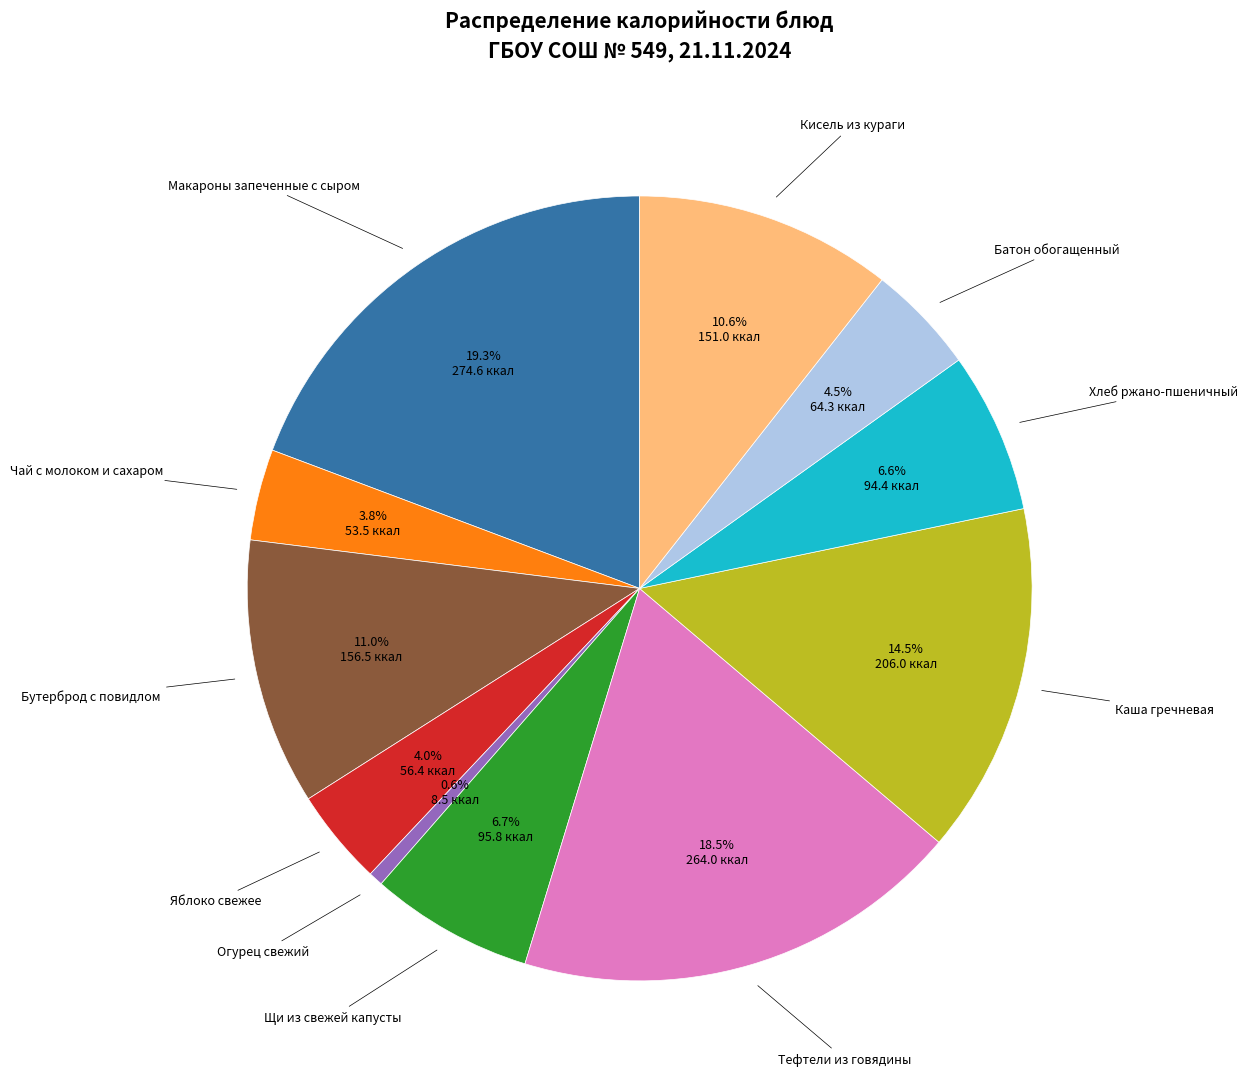

How many slices are in this pie chart?

11